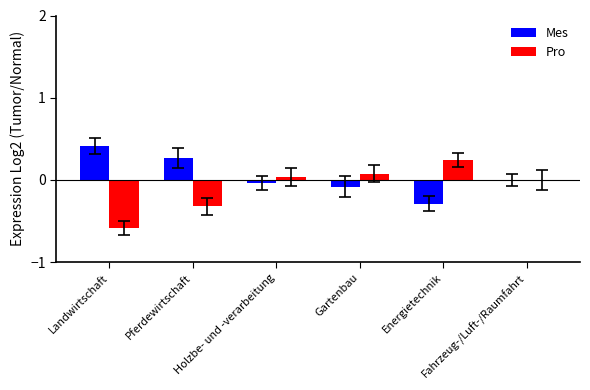

At which label does Mes first exceed 0?

Landwirtschaft